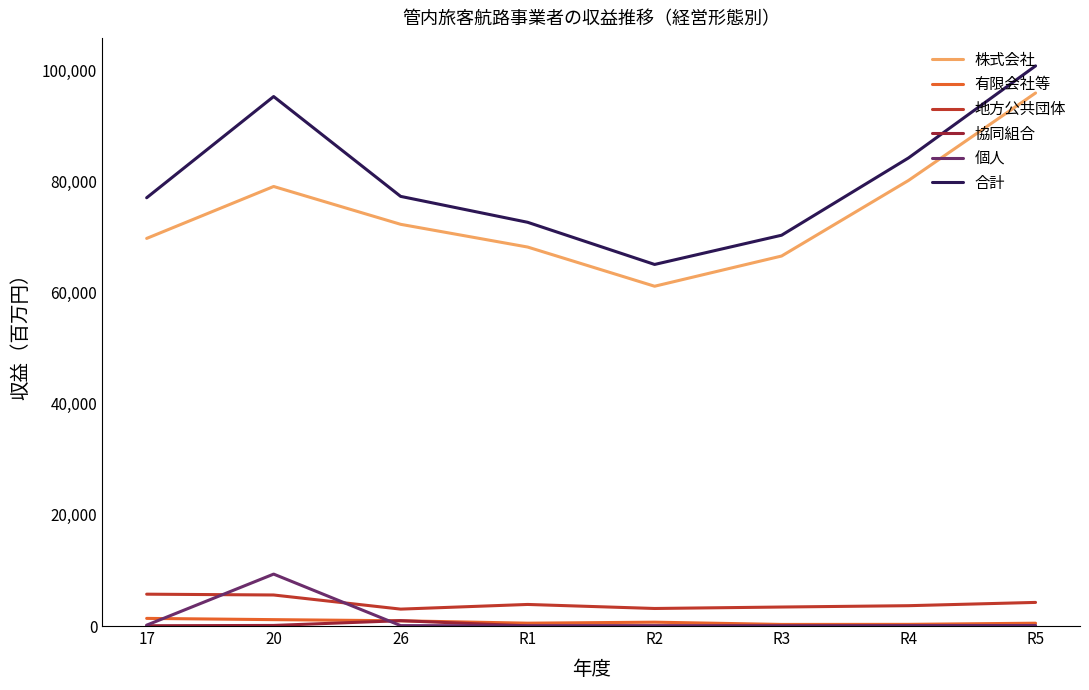

At which label does 株式会社 reach its minimum?

R2